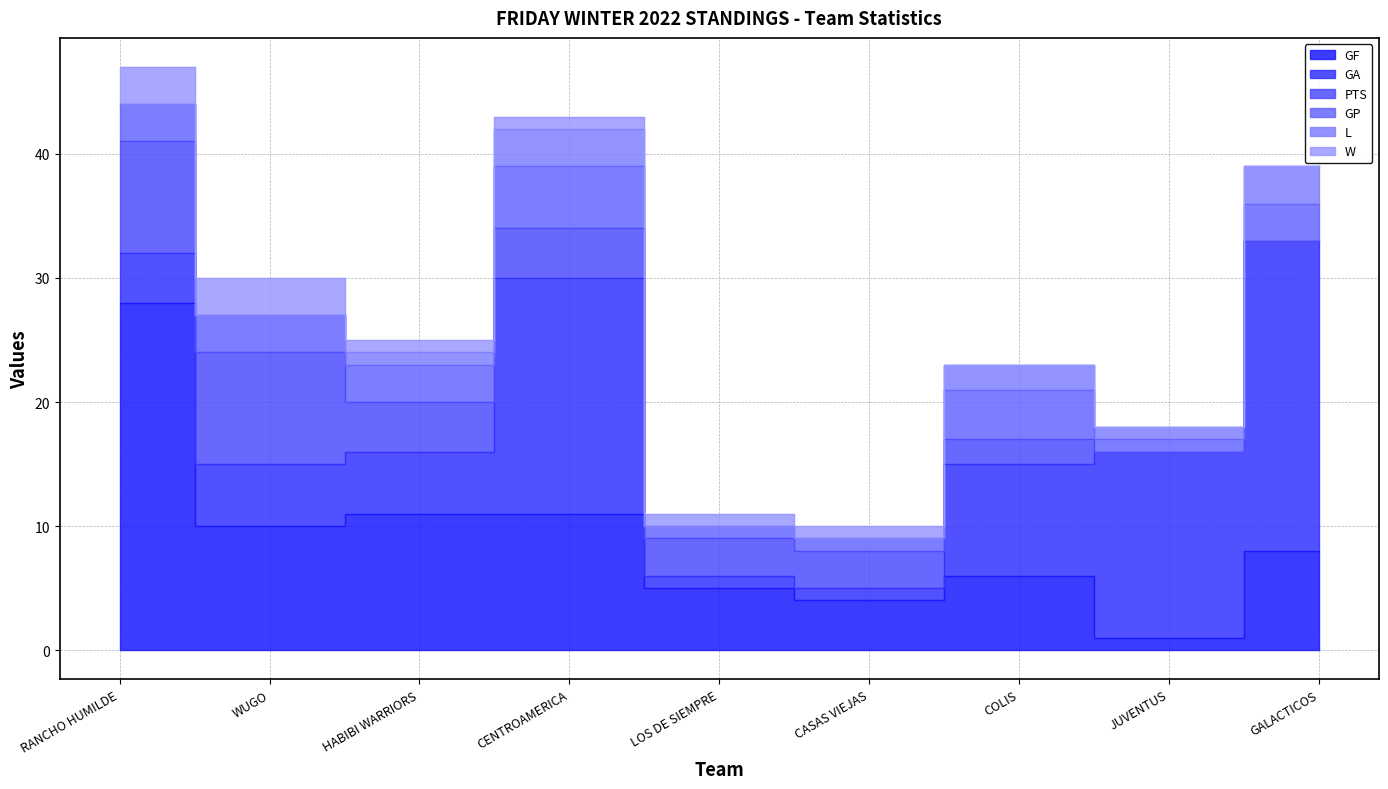

What are all the series names shown in the legend?

GF, GA, PTS, GP, L, W